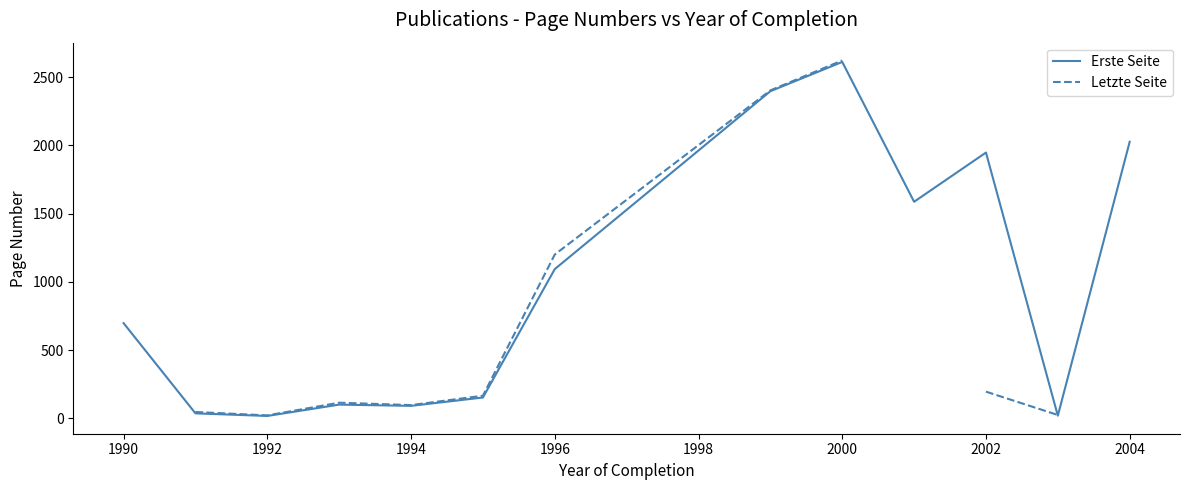

Is it true that Erste Seite equals 4234.5 at 2004?

False